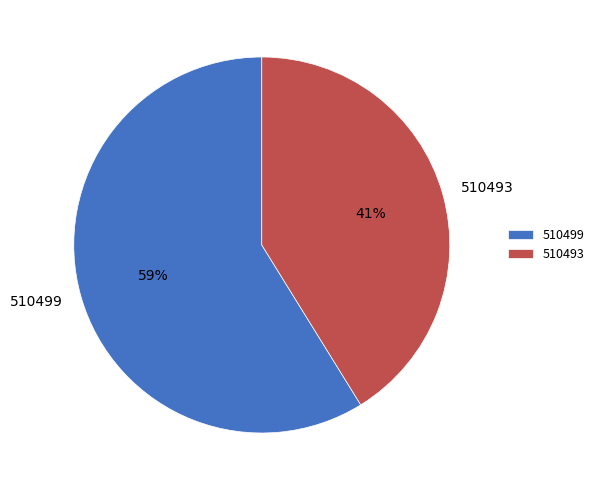

Which has a higher value, 510493 or 510499?

510499